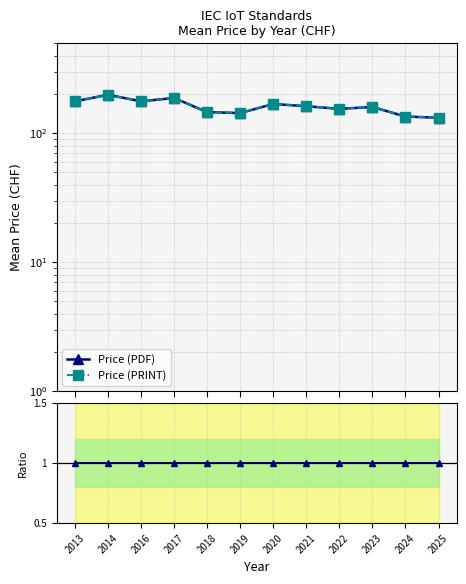

How many values in the Price (PRINT) series exceed 162?

6